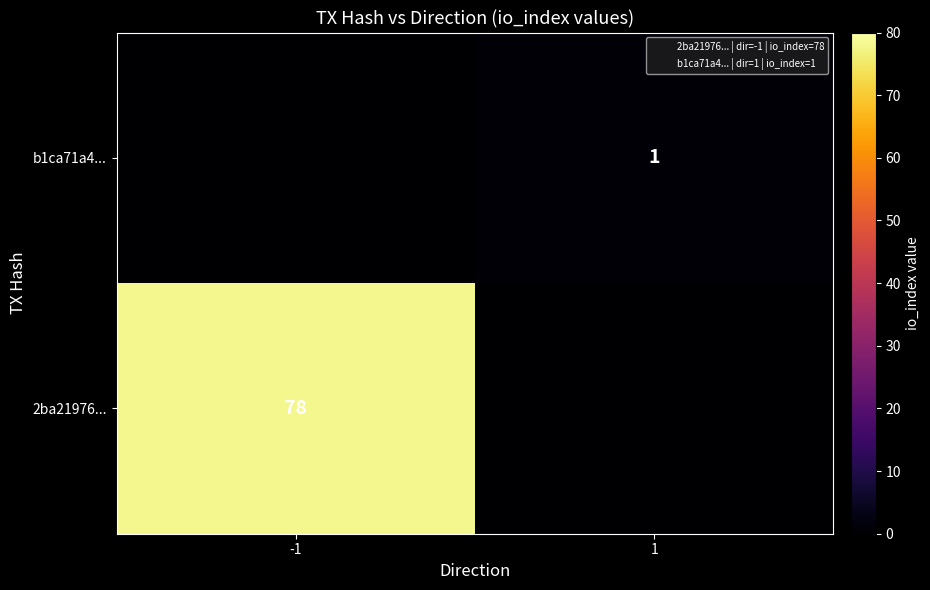

Which has a higher value, -1 or 1?

-1